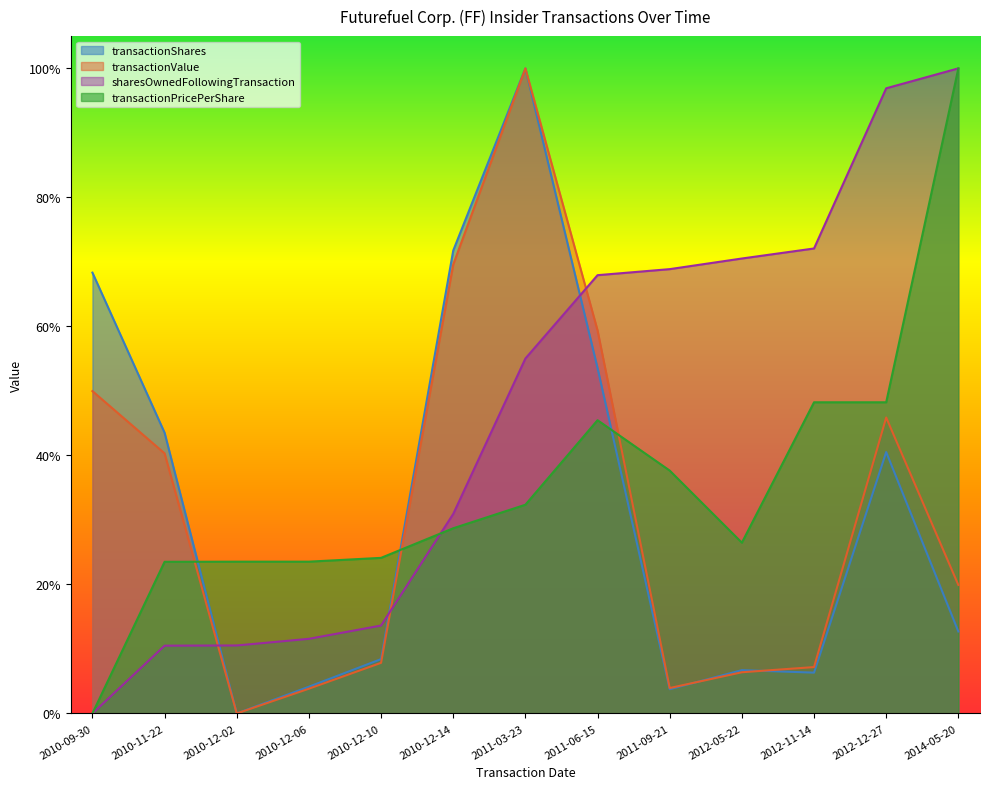

Which category has the highest value across all series?

2011-03-23